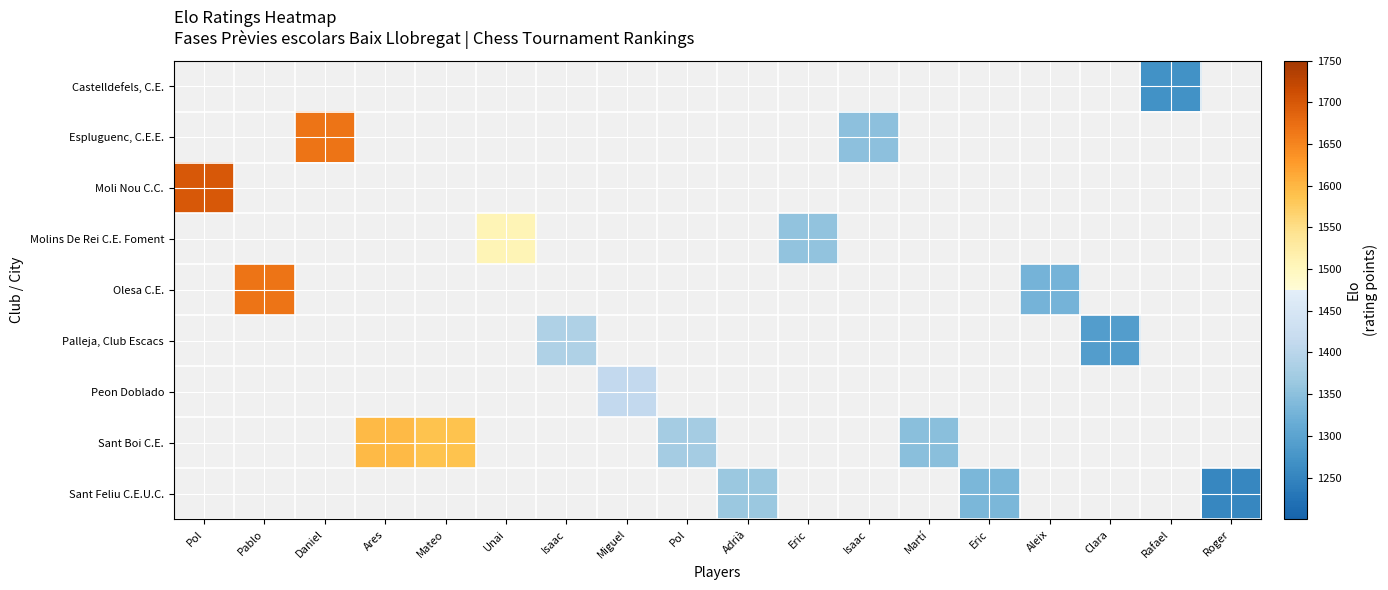

Which category has the lowest value across all series?

Roger